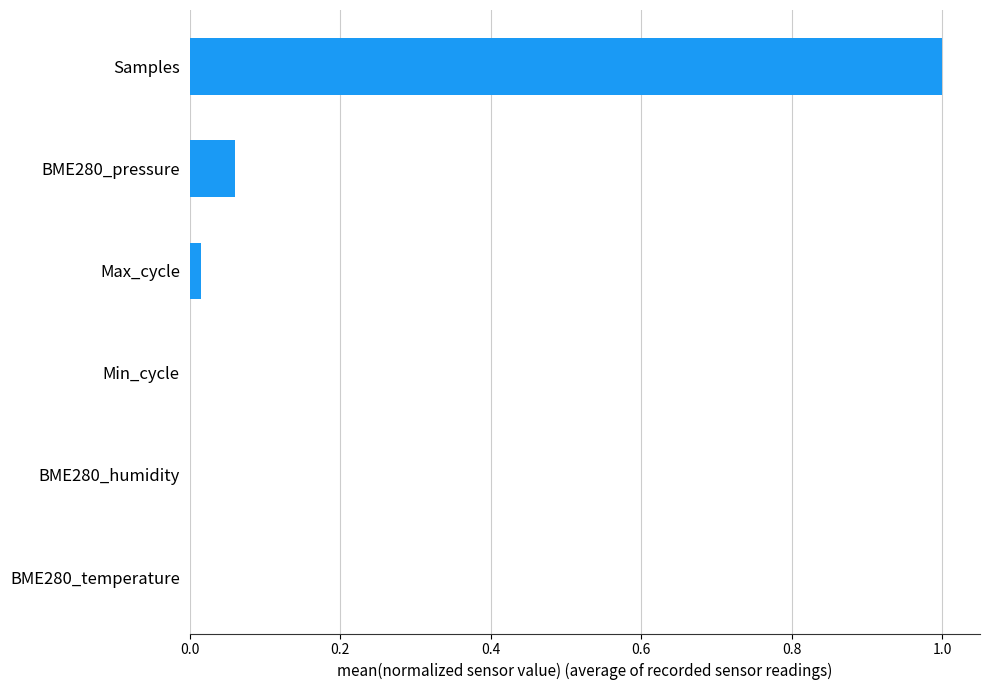

Are the bars grouped side by side (vs. stacked)?

No